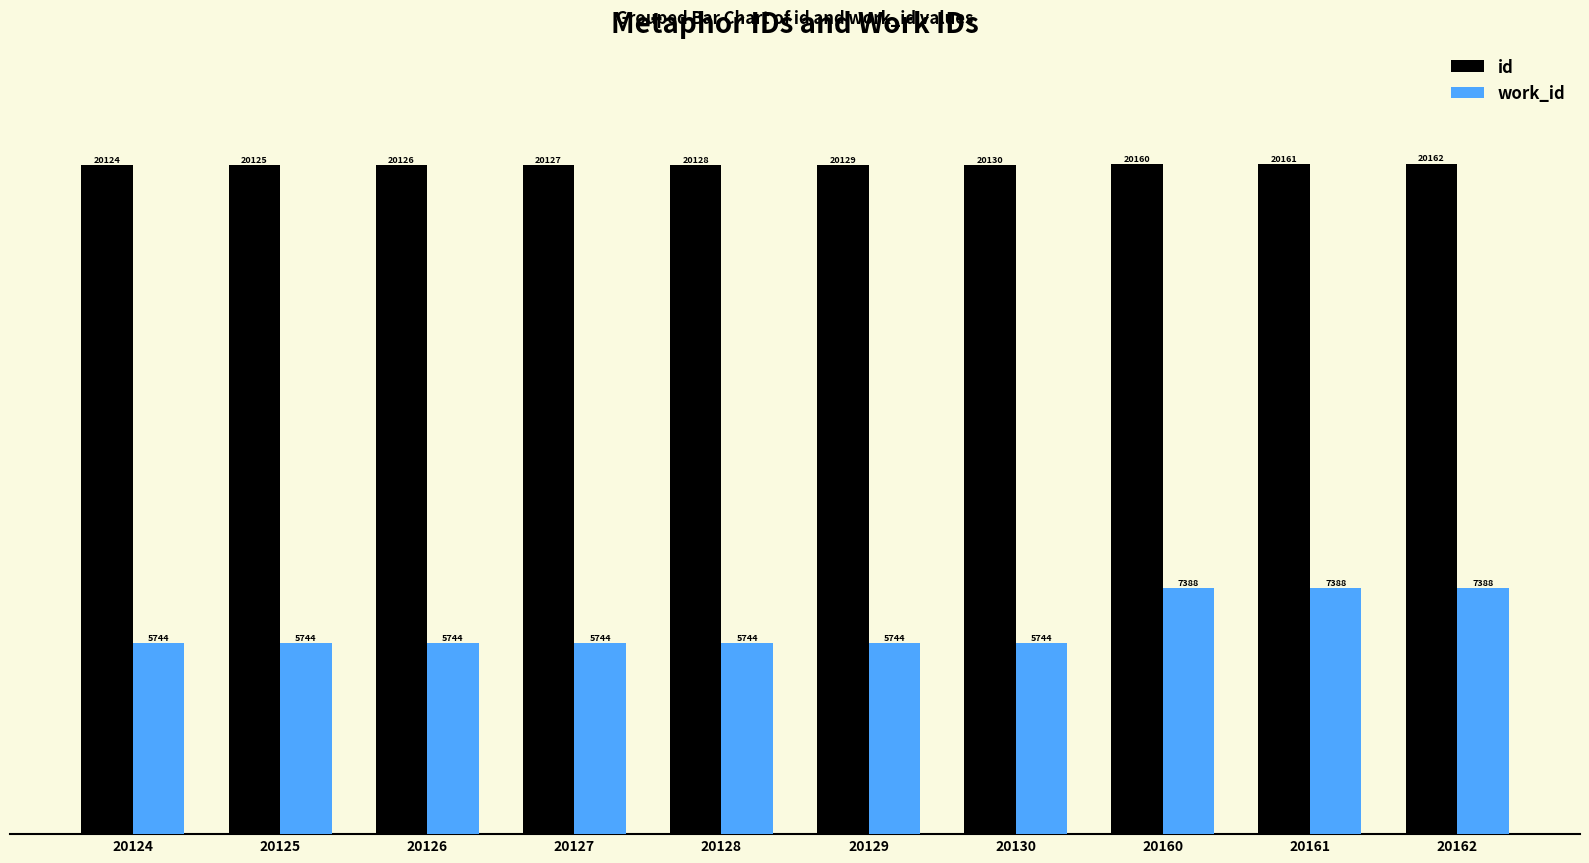

How many distinct data groups are displayed?

2